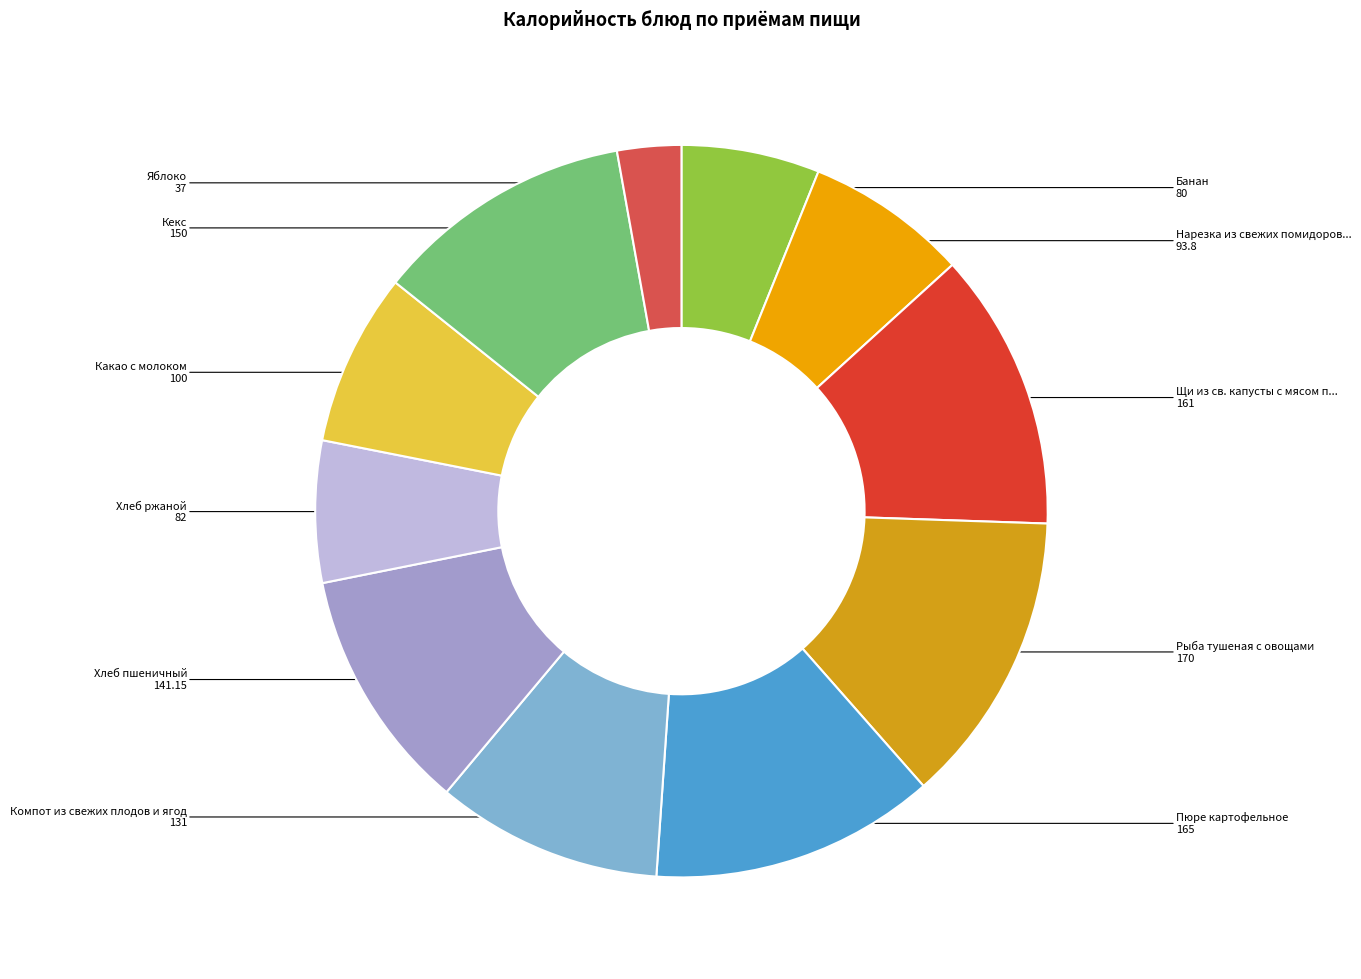

How many slices are in this pie chart?

11